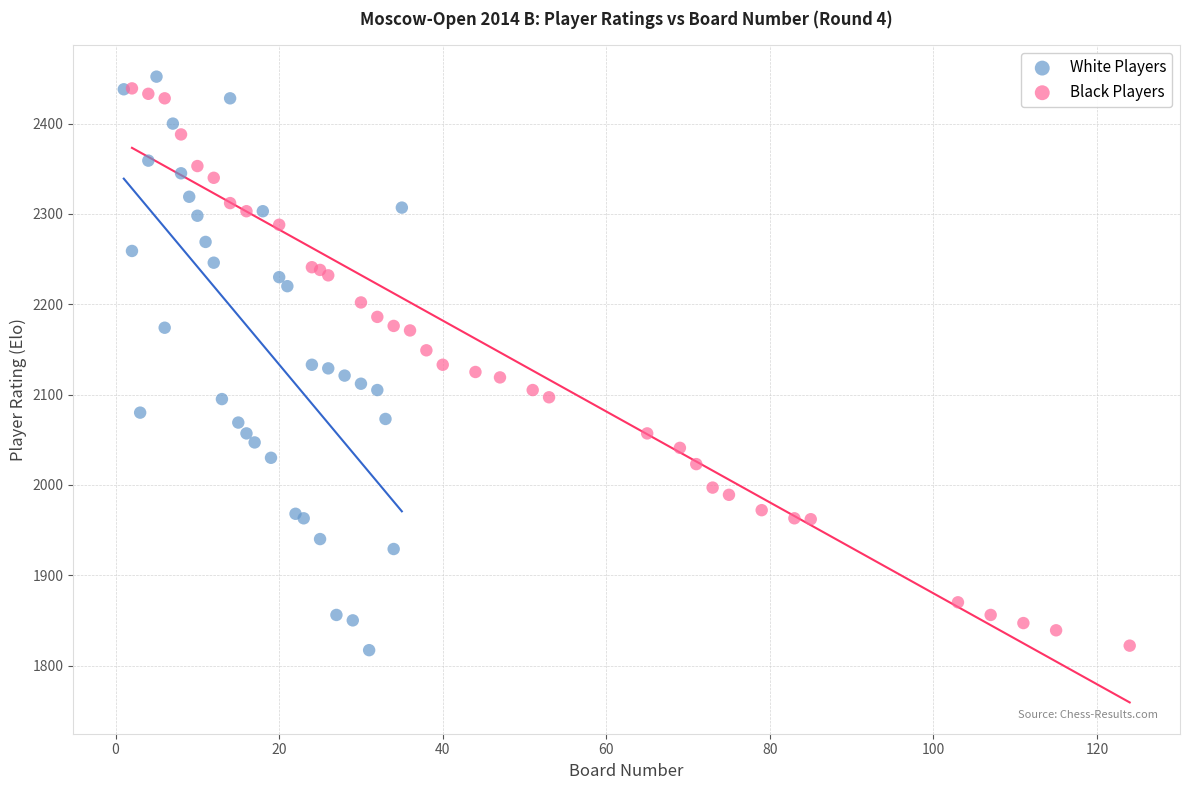

What are all the series names shown in the legend?

White Players, Black Players